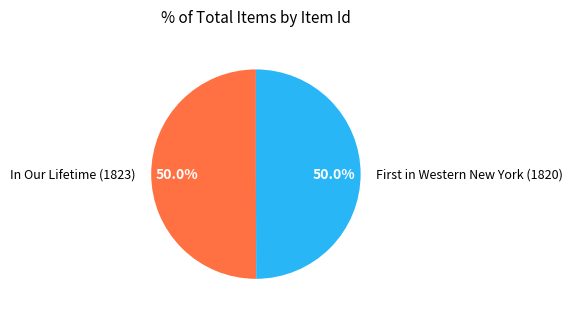

How much of the chart is everything except In Our Lifetime (1823)?

50.0%